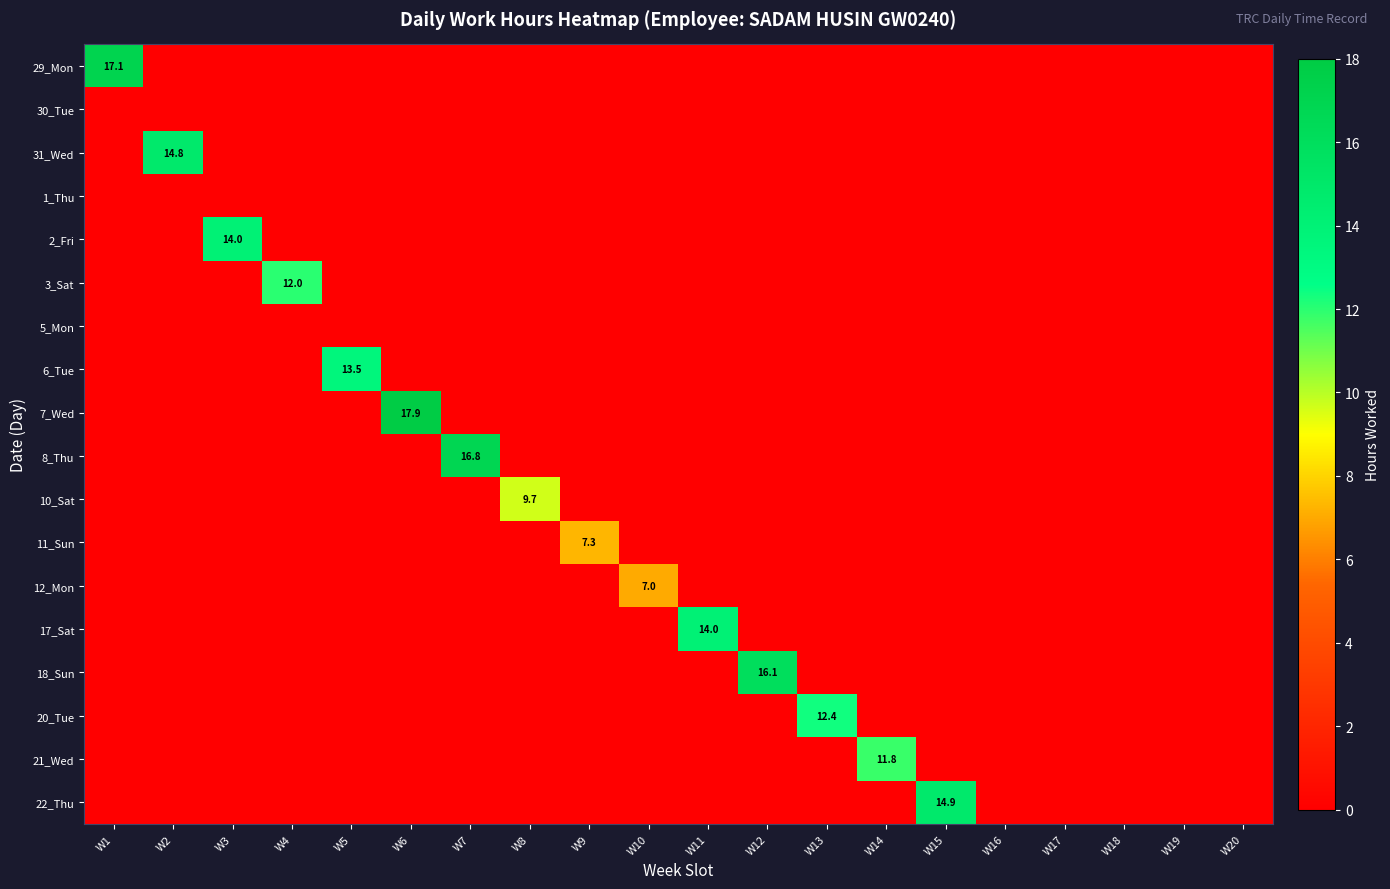

The 2_Fri series shows -6.5 at W13. True or false?

False